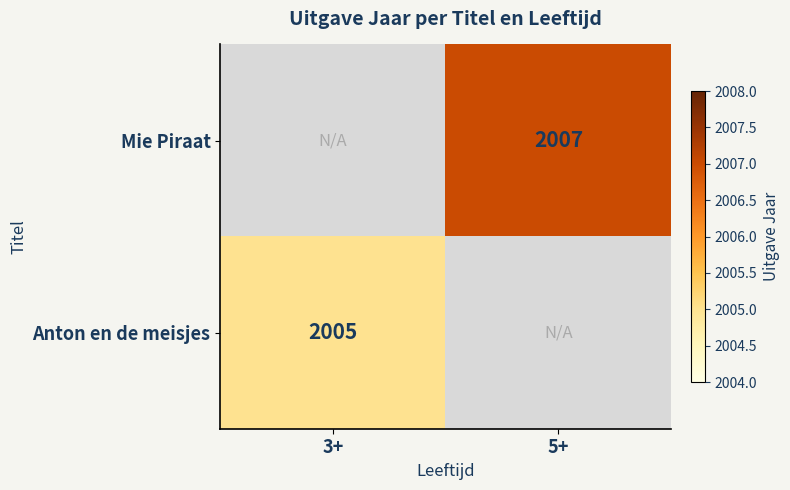

What is the total value across all series at 3+?

2005